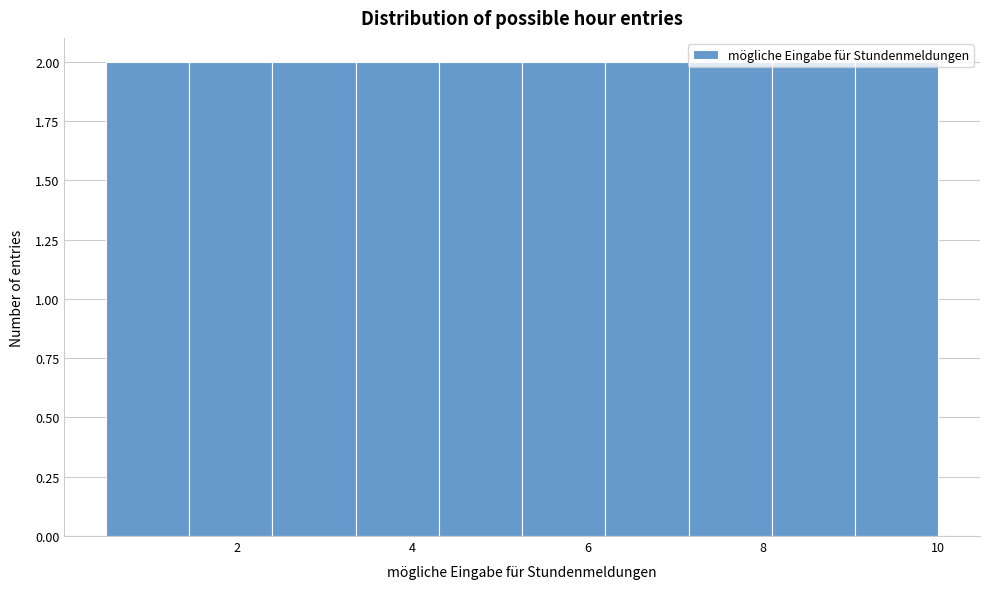

How tall is the bar that spans 8.10 to 9.05 on the x-axis? Neither the bar edges nor the heights are printed on the chart, so give them approximately, as read against the axes.

2